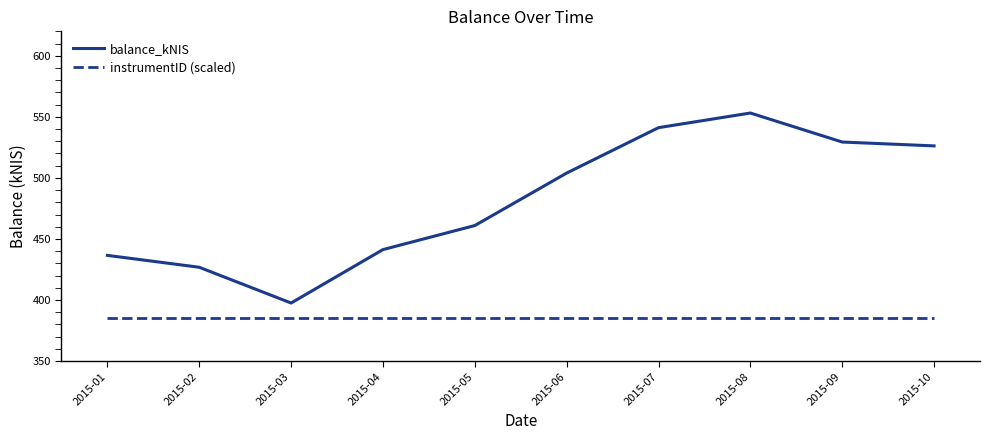

Which category has the highest value in the balance_kNIS series?

2015-08